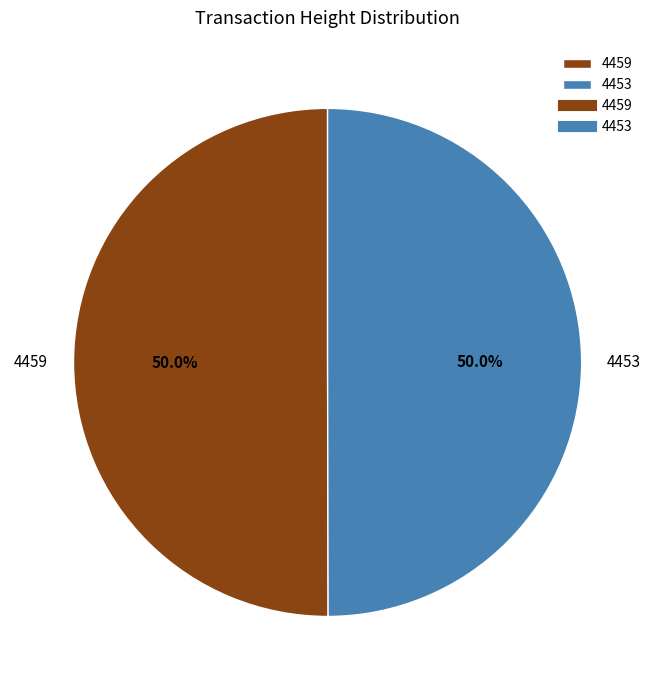

To the nearest percent, what percentage of the pie is 4453?

50%